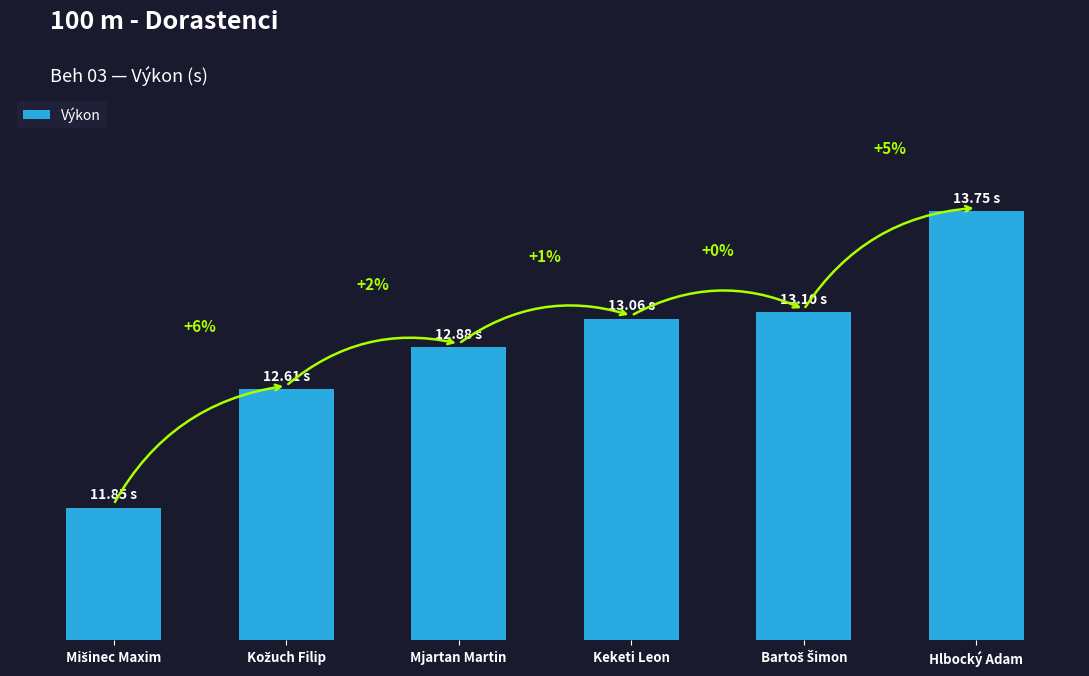

Are the bars horizontal?

No